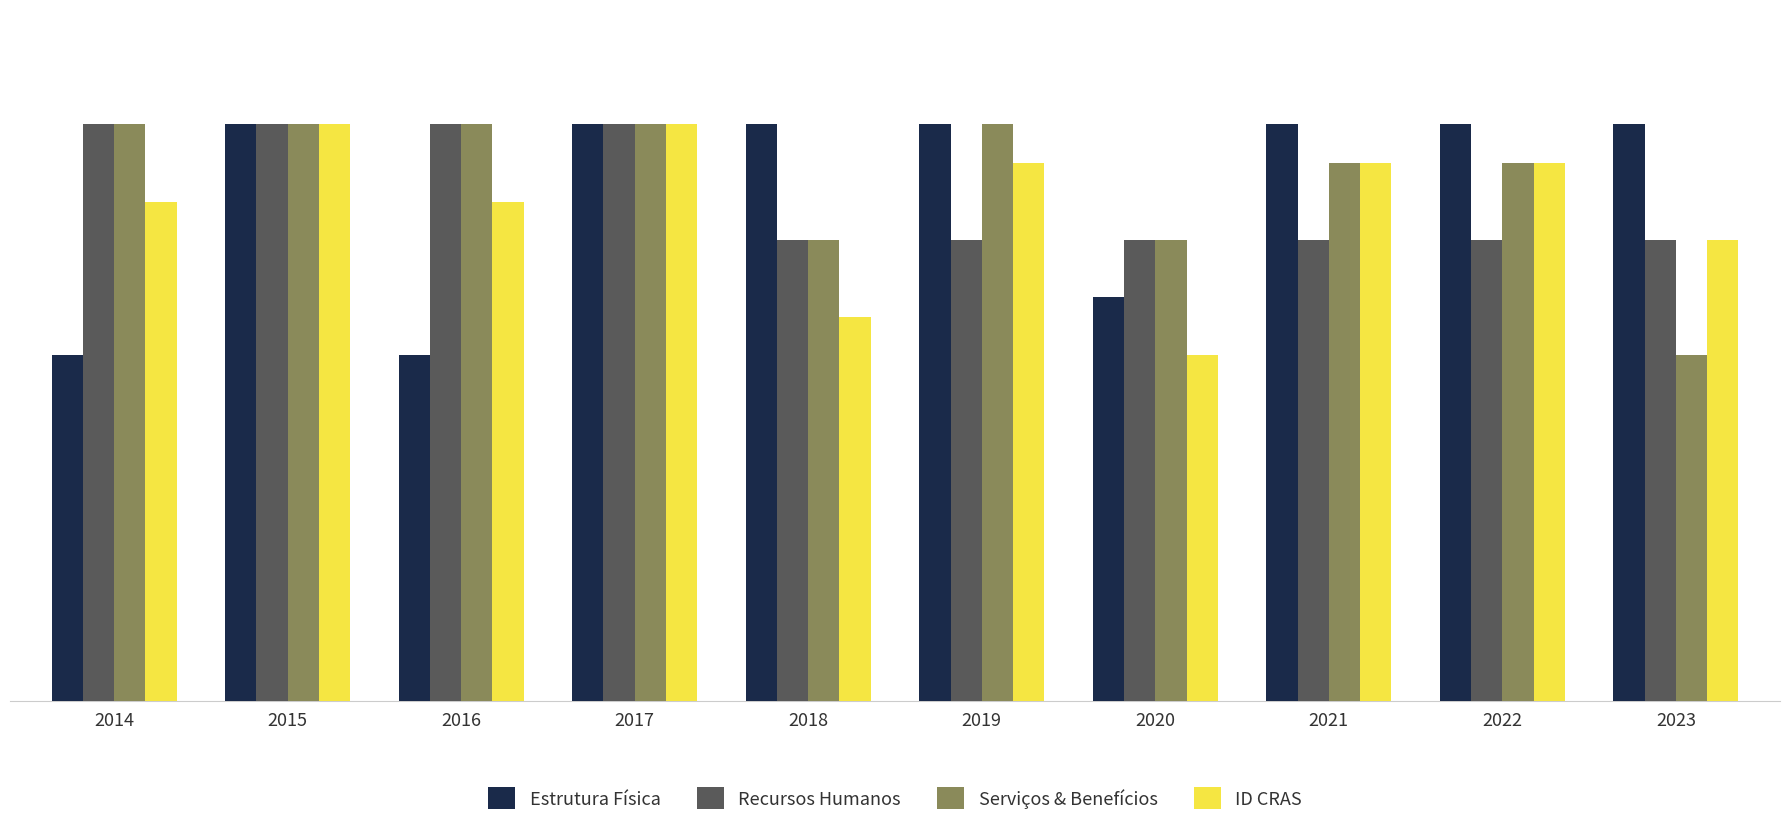

Between 2017 and 2020, which series saw the biggest shift?

ID CRAS